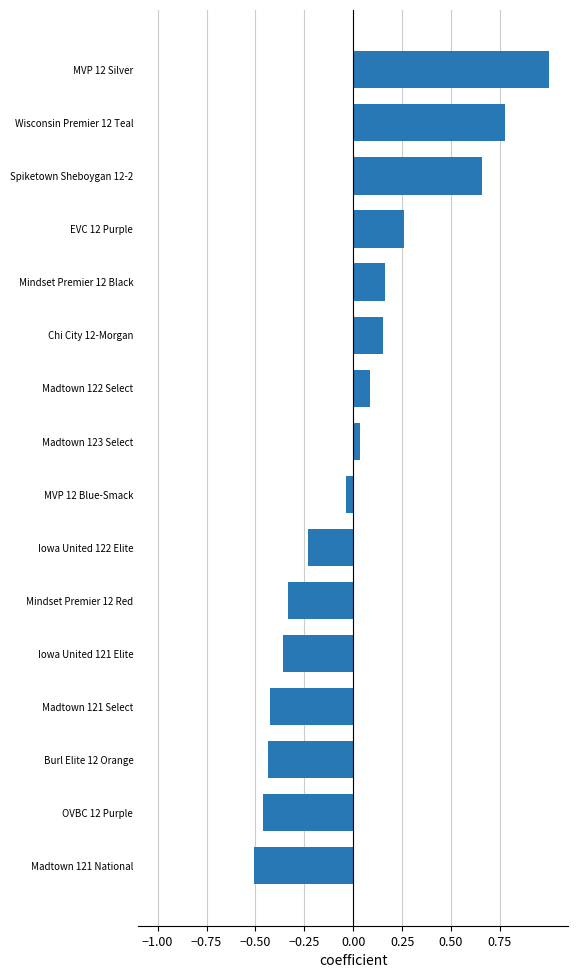

Between Madtown 122 Select and MVP 12 Silver, which is larger?

MVP 12 Silver